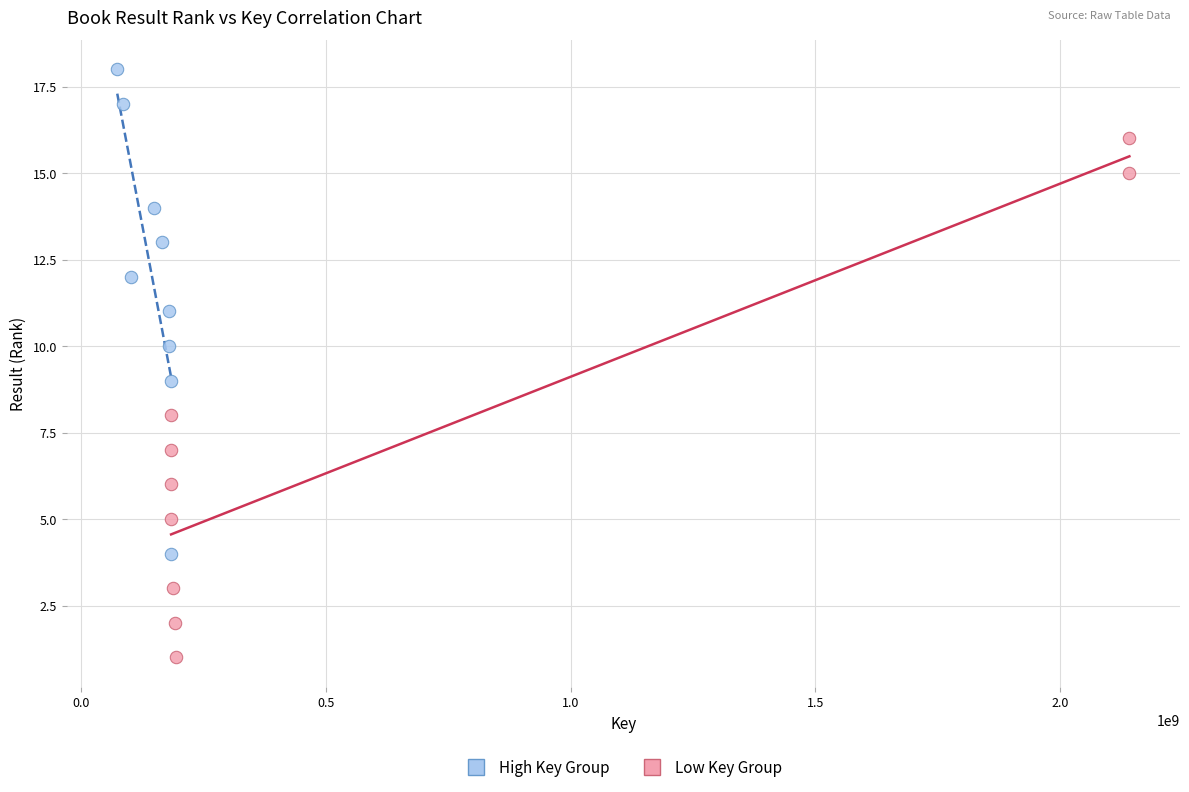

Which series contains the lowest Y value?

Low Key Group